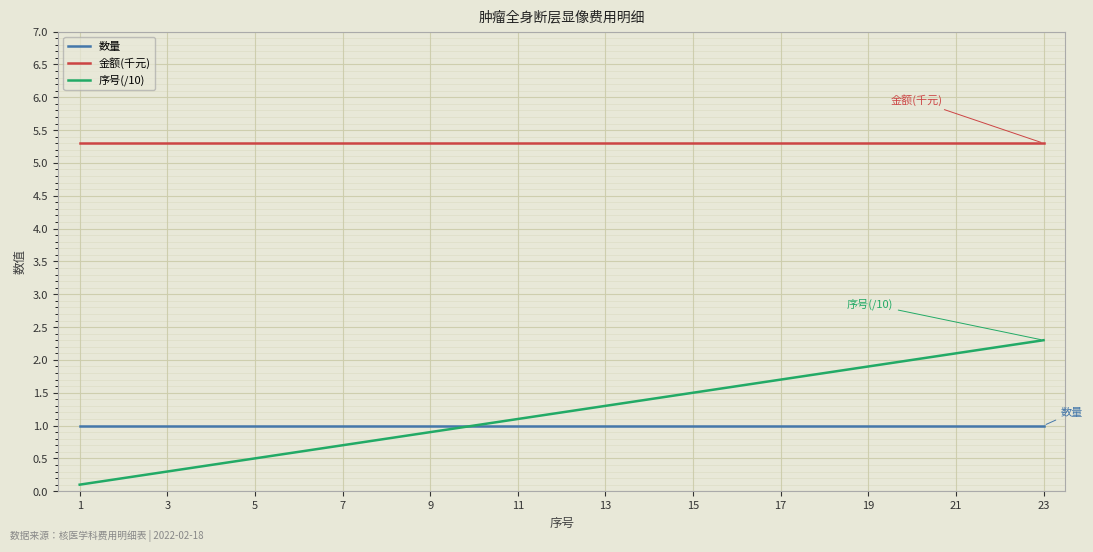

What is the difference between the second highest and minimum values in the 序号(/10) series?

2.1